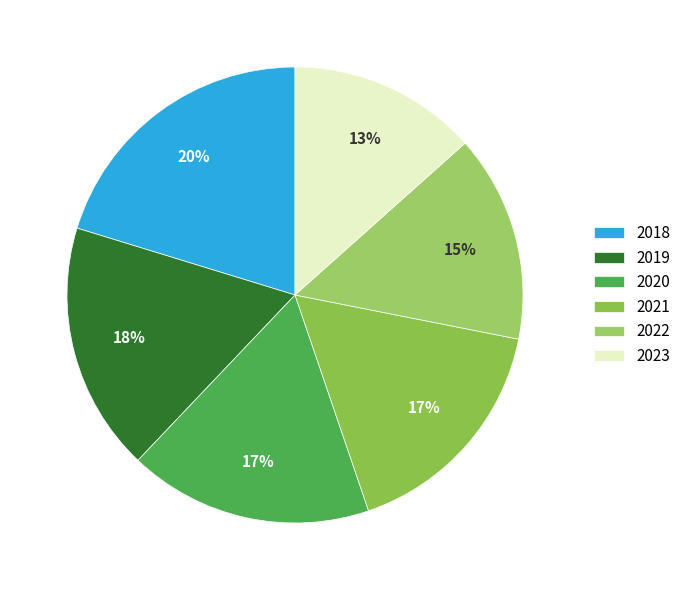

Combined, do 2019 and 2020 account for over 50%?

No